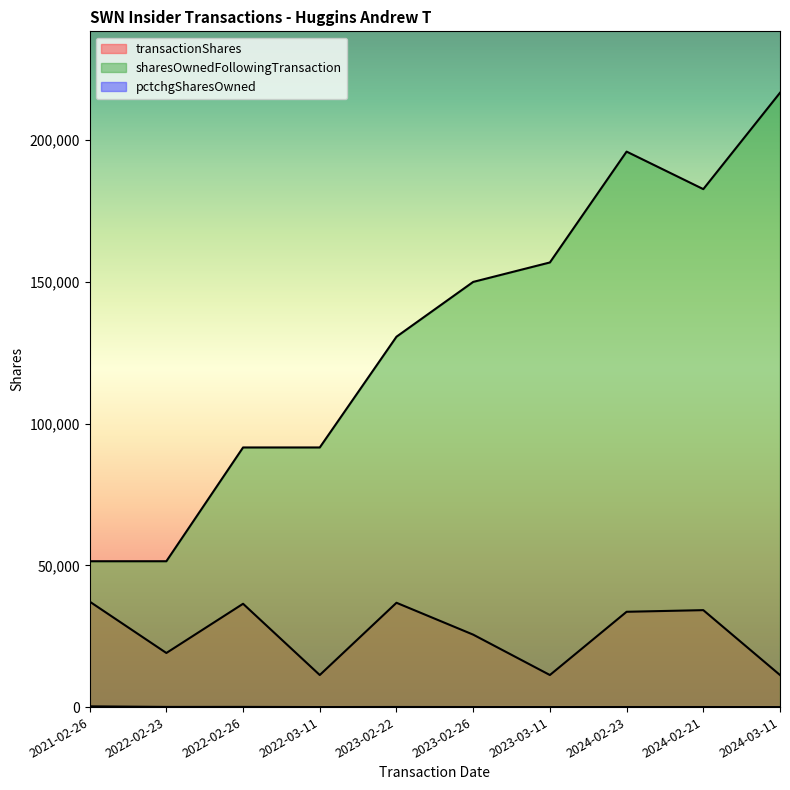

List the labels in order of transactionShares value, smallest first.

2022-03-11, 2023-03-11, 2024-03-11, 2022-02-23, 2023-02-26, 2024-02-23, 2024-02-21, 2022-02-26, 2023-02-22, 2021-02-26